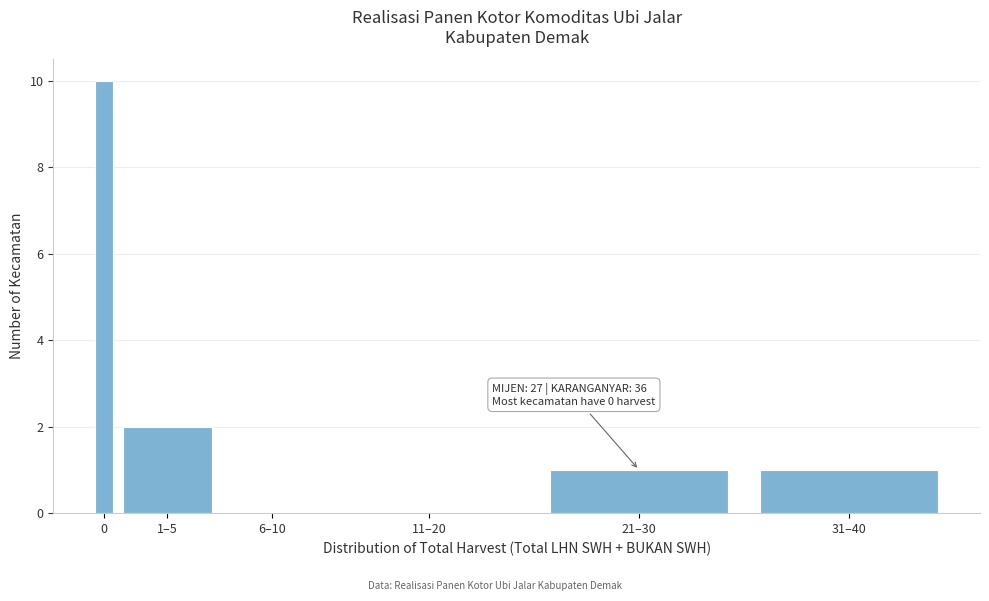

Reading left to right, what are all the values shown in this chart?

0=10	1–5=2	6–10=0	11–20=0	21–30=1	31–40=1